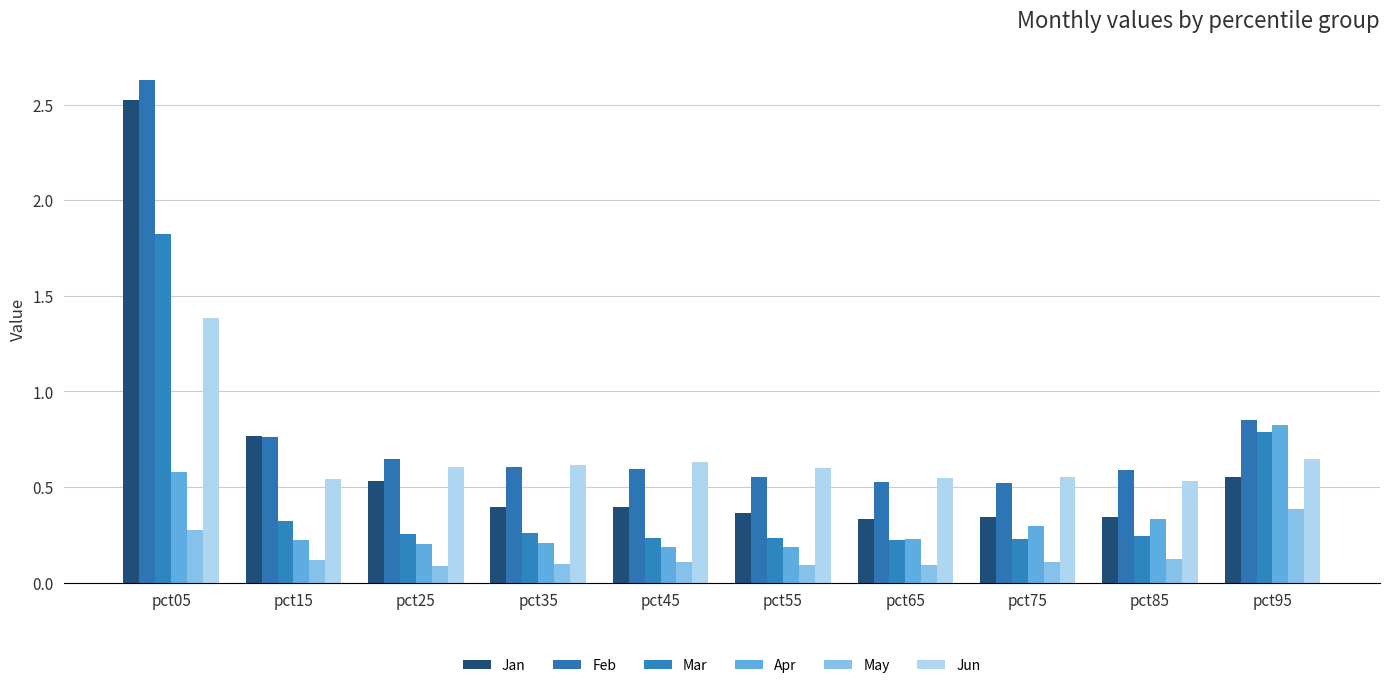

What is the difference between the Apr values at pct65 and pct05?

0.4